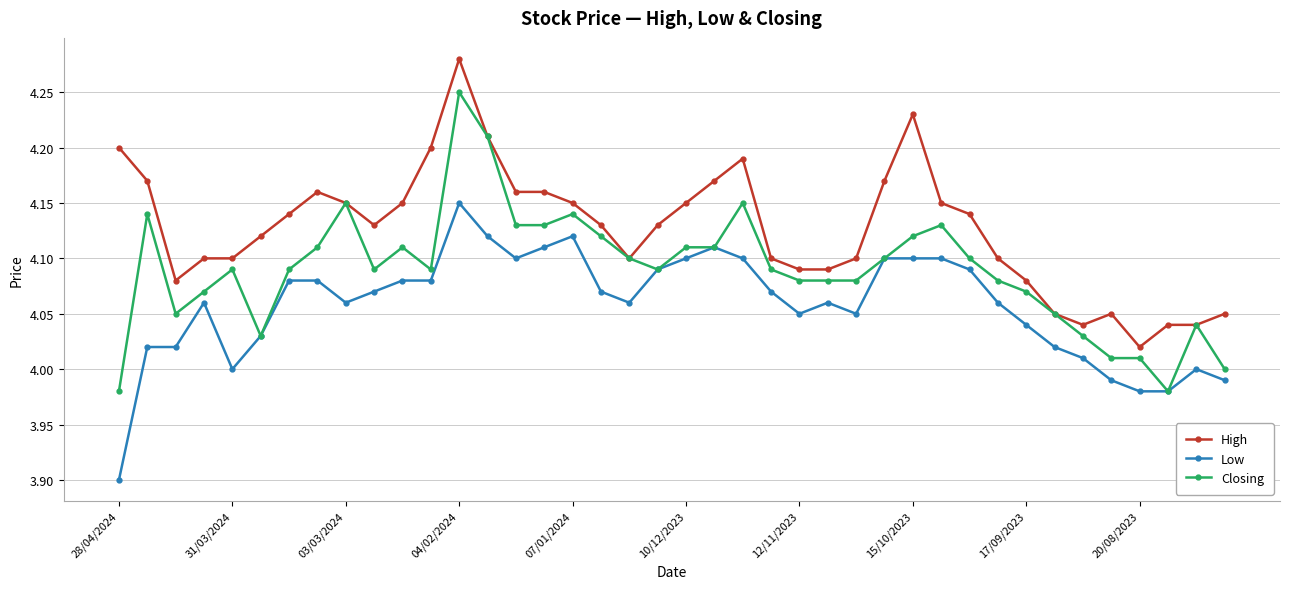

Rank the series by their maximum value, from lowest to highest.

Low, Closing, High